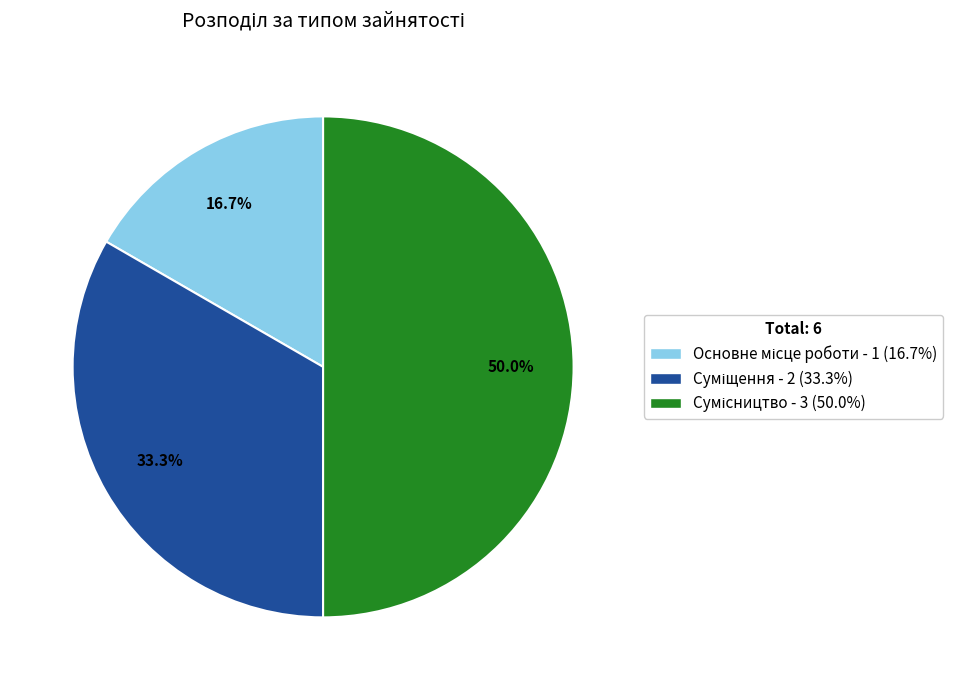

To the nearest percent, what is the average slice percentage?

33%